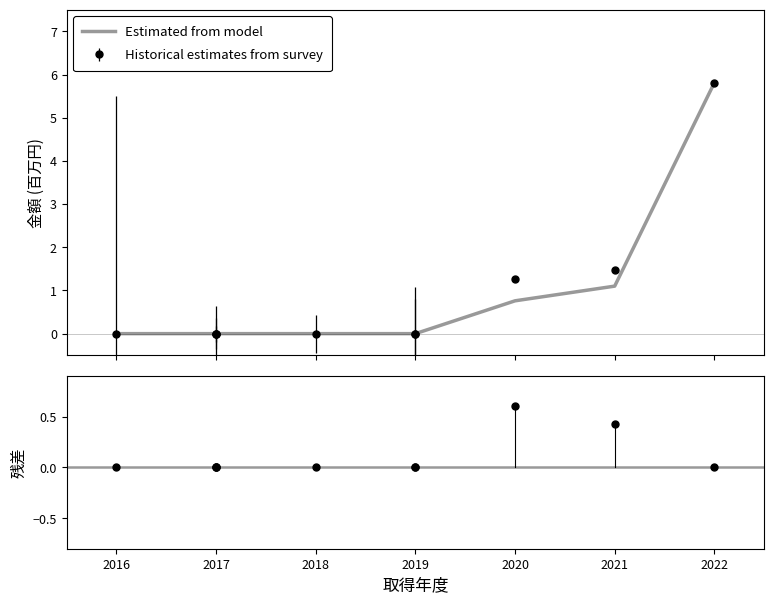

Which series contains the highest Y value?

Estimated from model